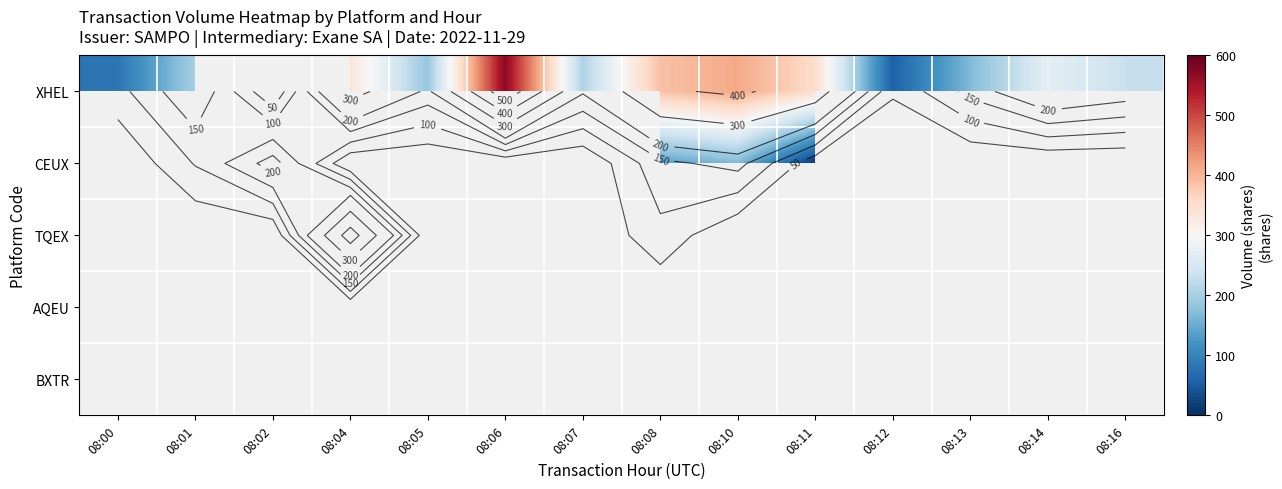

How many positive values does the XHEL series have?

13